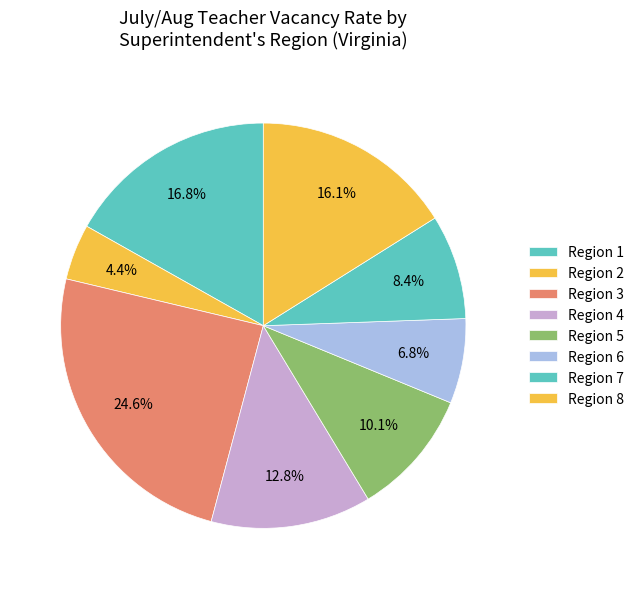

How many segments does this pie chart have?

8